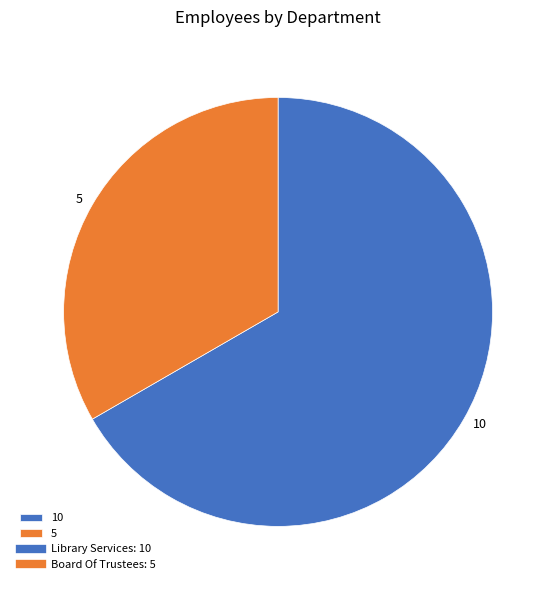

How many slices are in this pie chart?

2